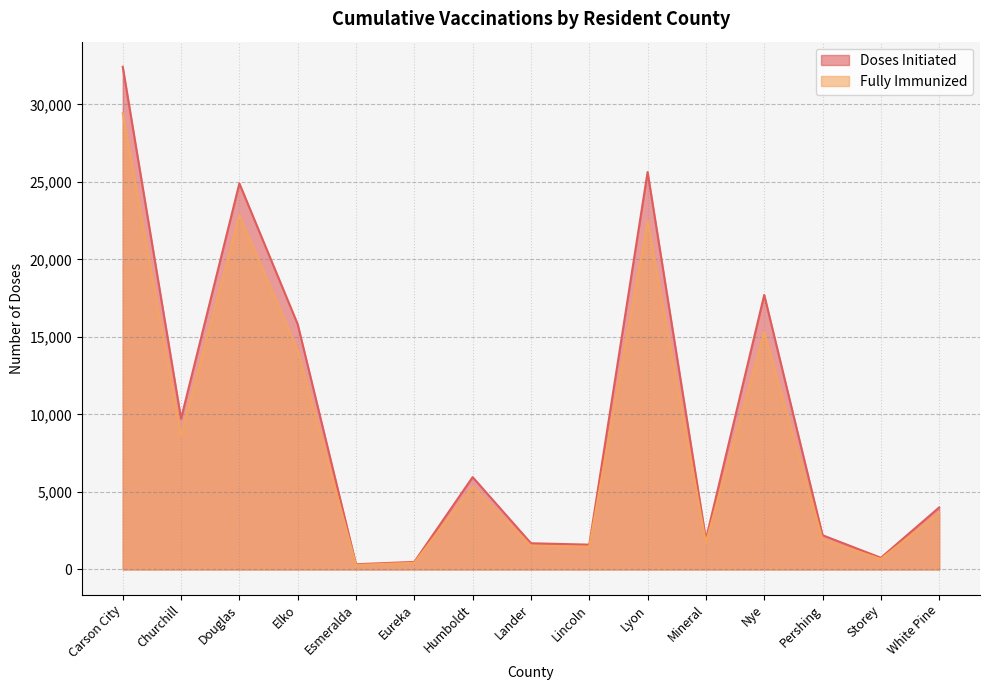

What is the label of the 10th point from the left?

Lyon